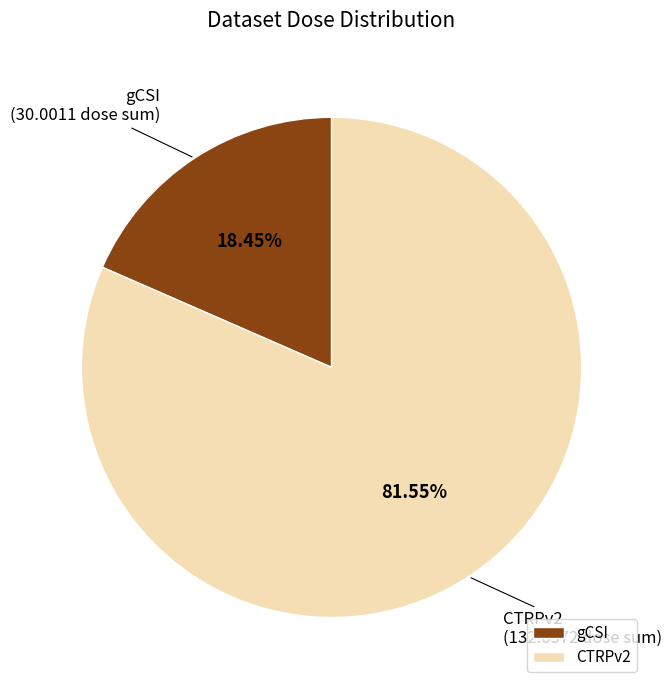

Which slice is the smallest?

gCSI